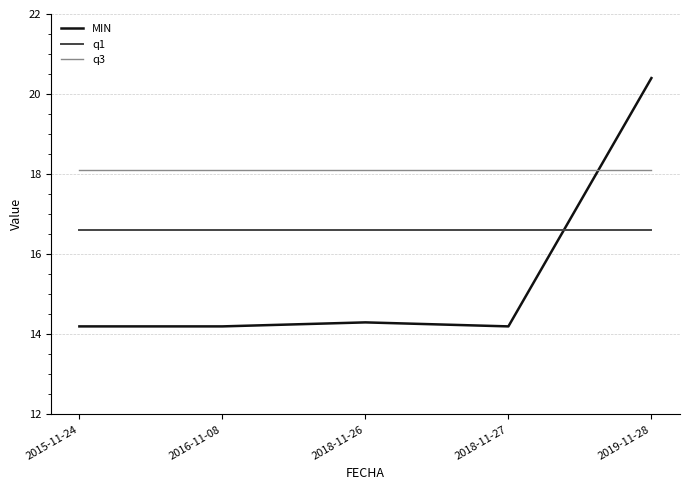

What is the lowest value of the q1 series?

16.6